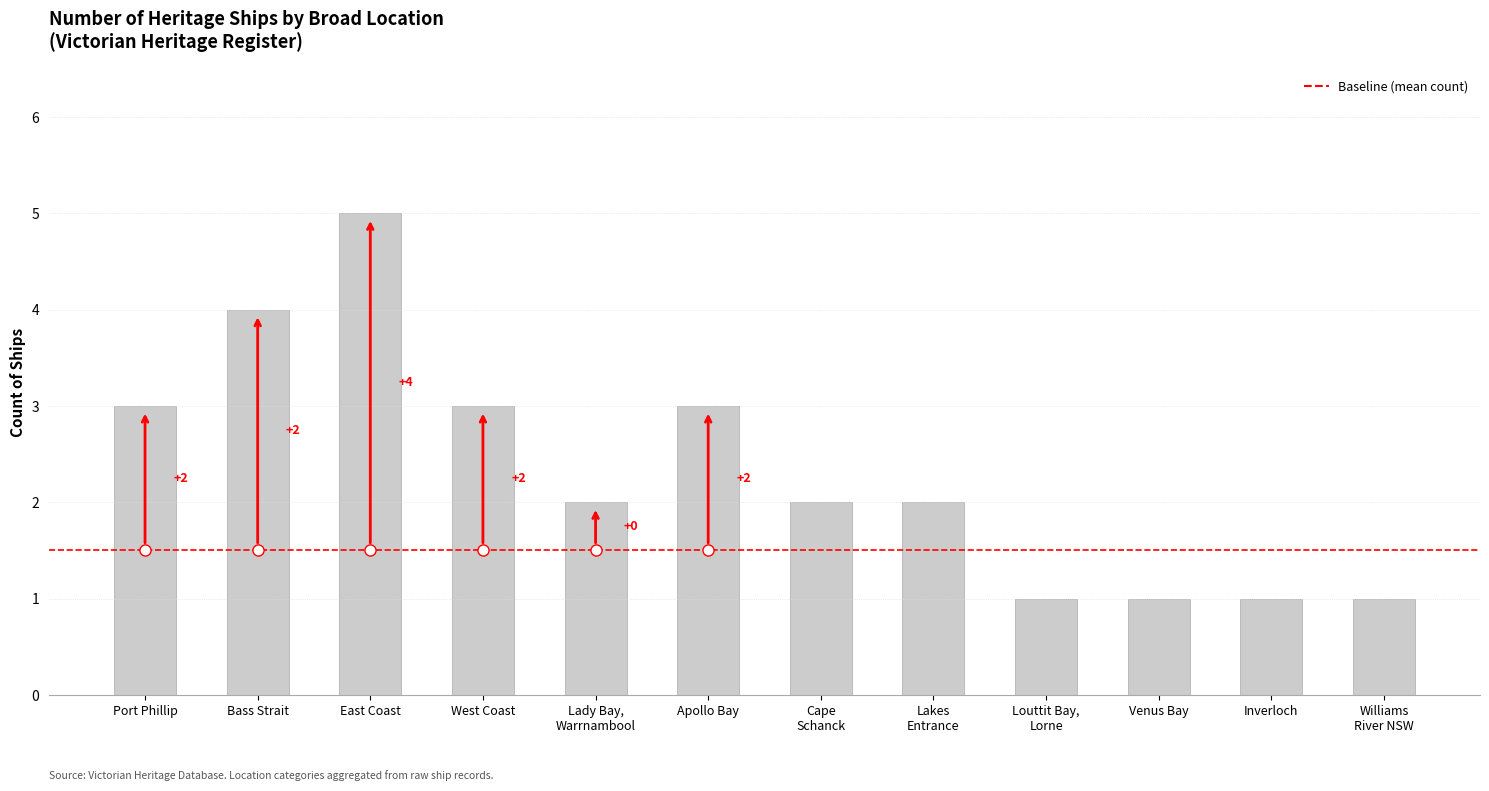

What is the sum of all values?

28